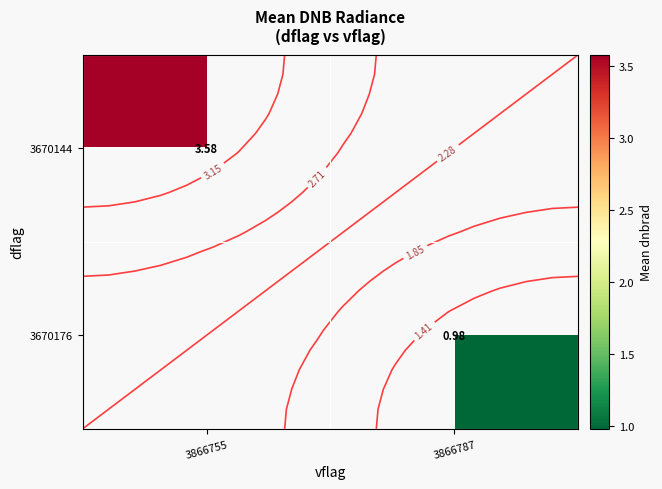

List the labels in order of 3670176 value, largest first.

3866755, 3866787